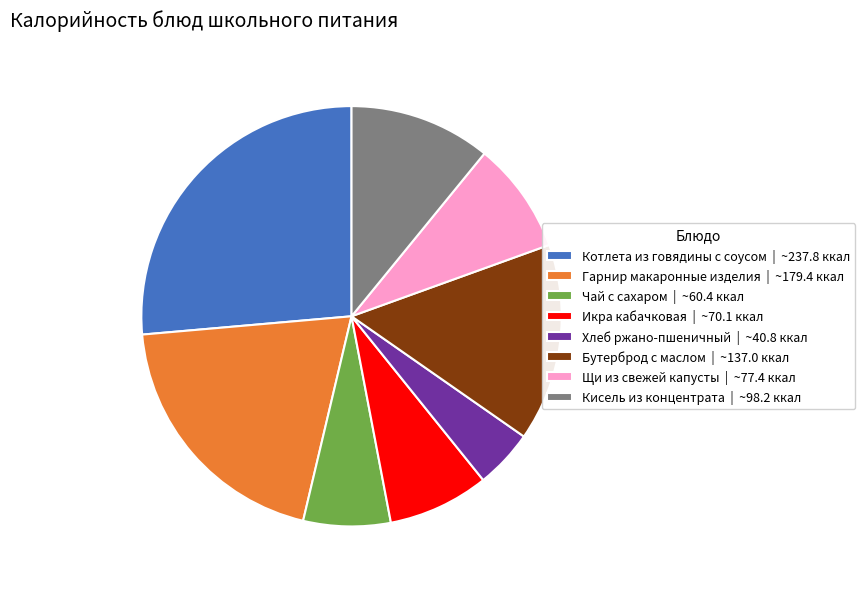

Is the sum of Гарнир макаронные изделия and Котлета из говядины с соусом greater than half?

No